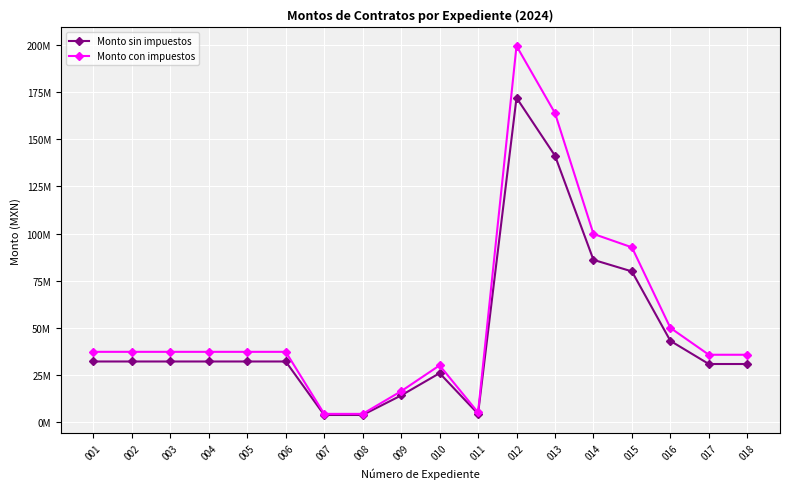

What are all the series names shown in the legend?

Monto sin impuestos, Monto con impuestos